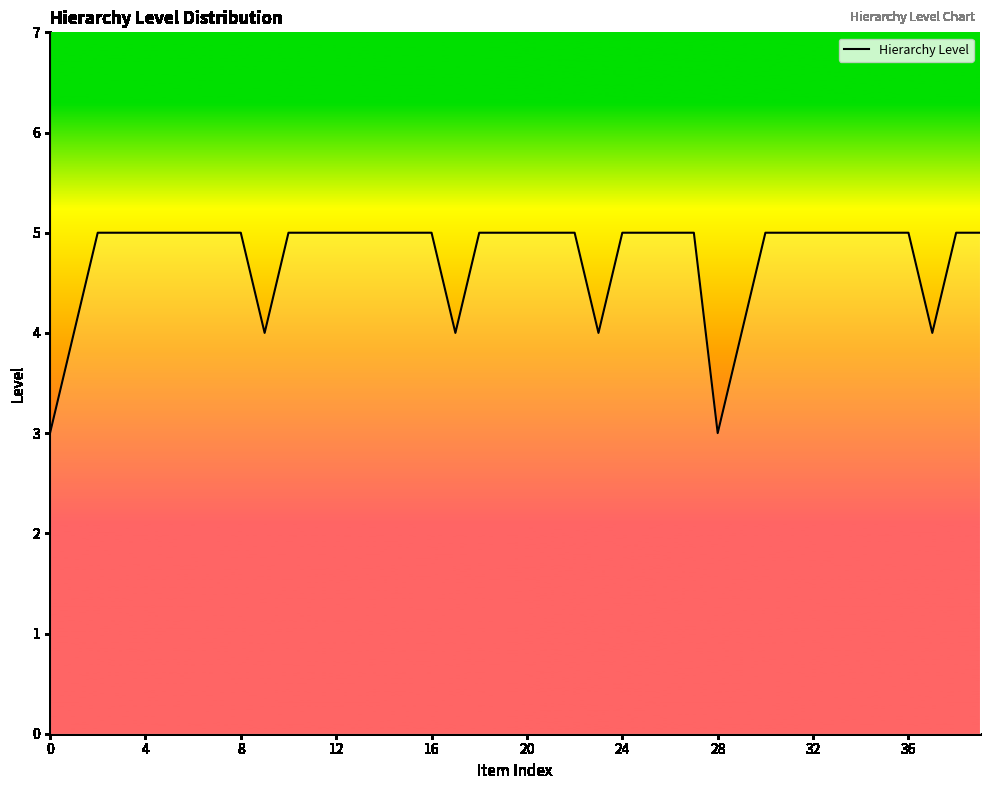

How many lines are shown in the chart?

1